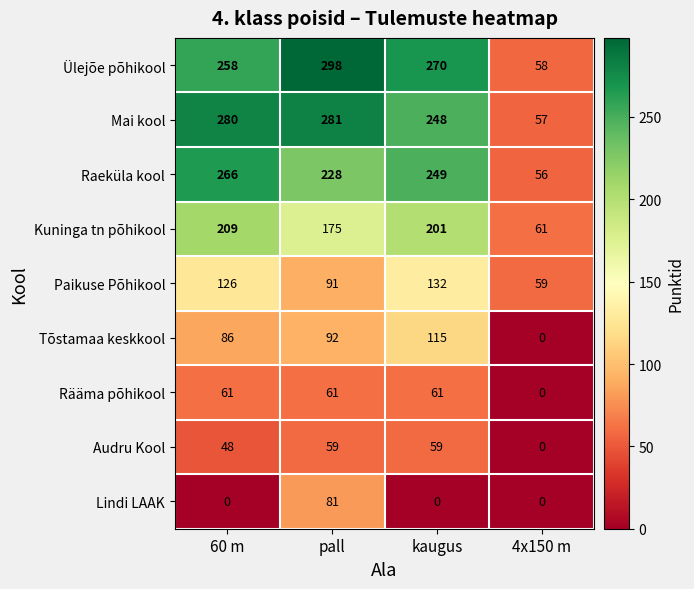

Which category has the highest value across all series?

pall